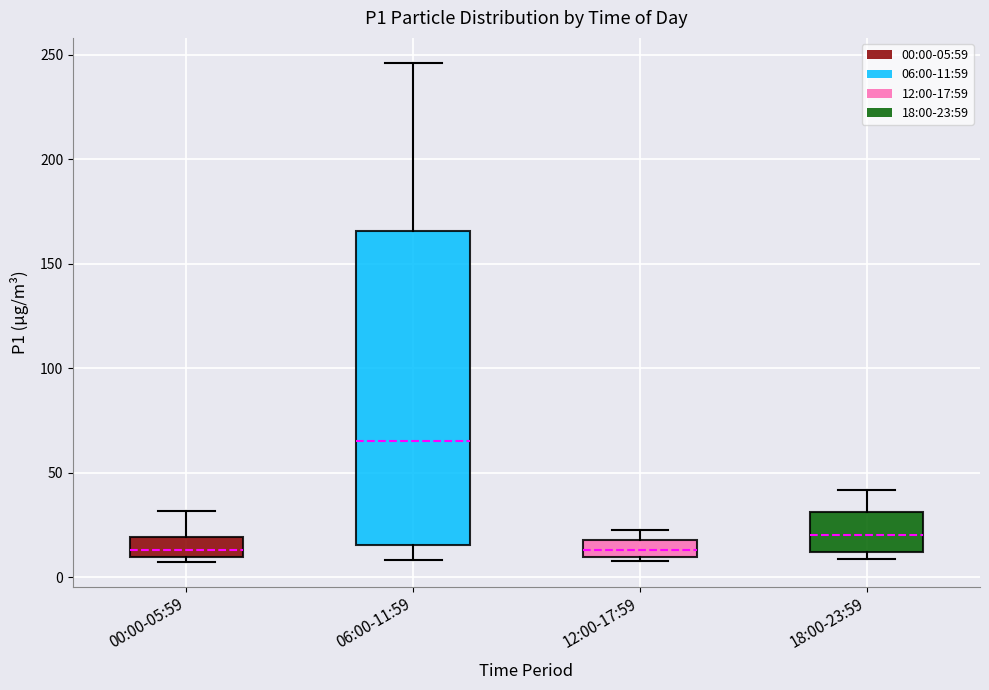

Comparing the boxes themselves (not the whiskers), which one is the tallest?

06:00-11:59